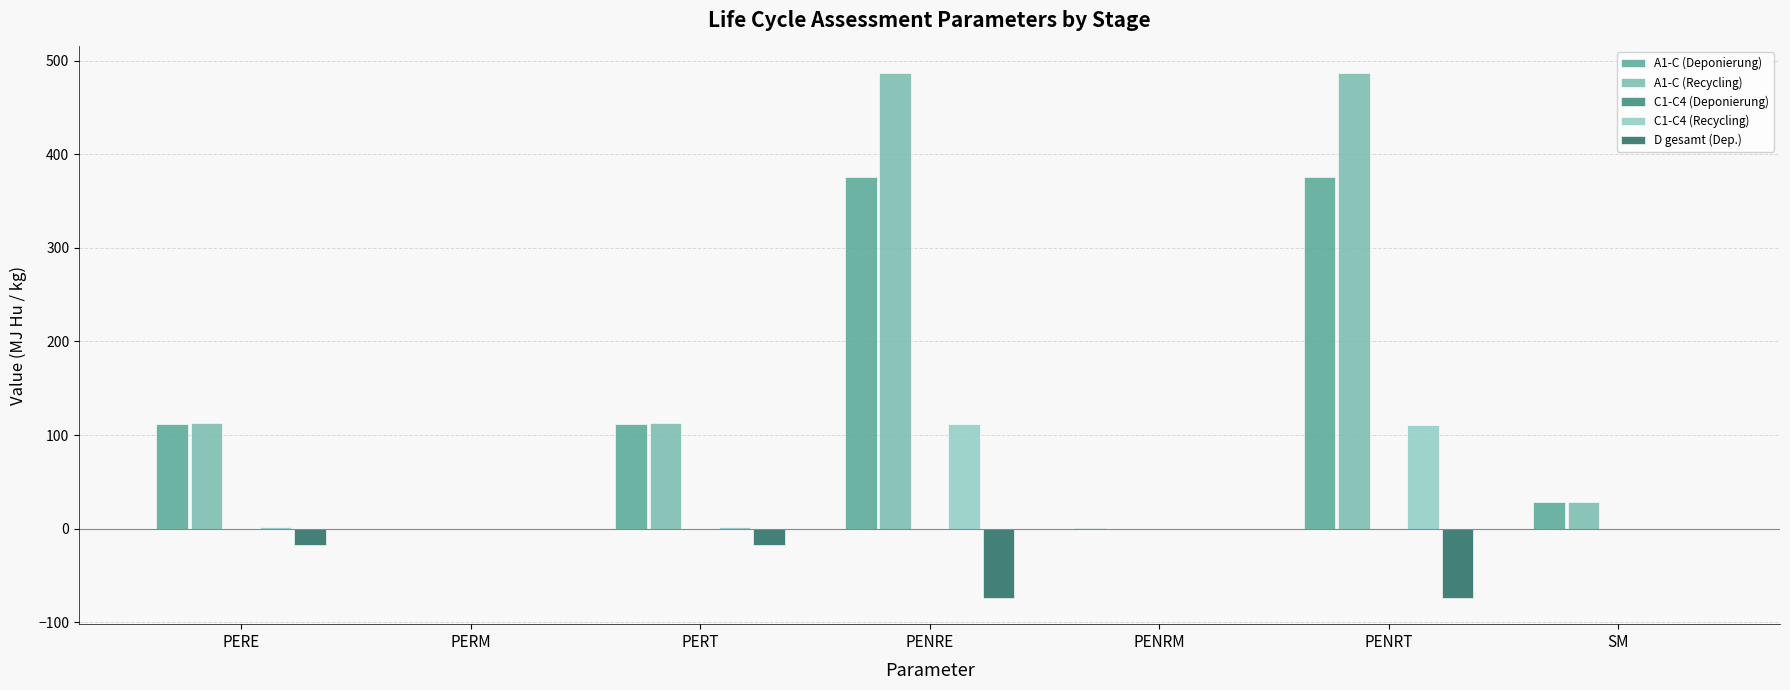

What is the label of the 5th bar from the right?

PERT